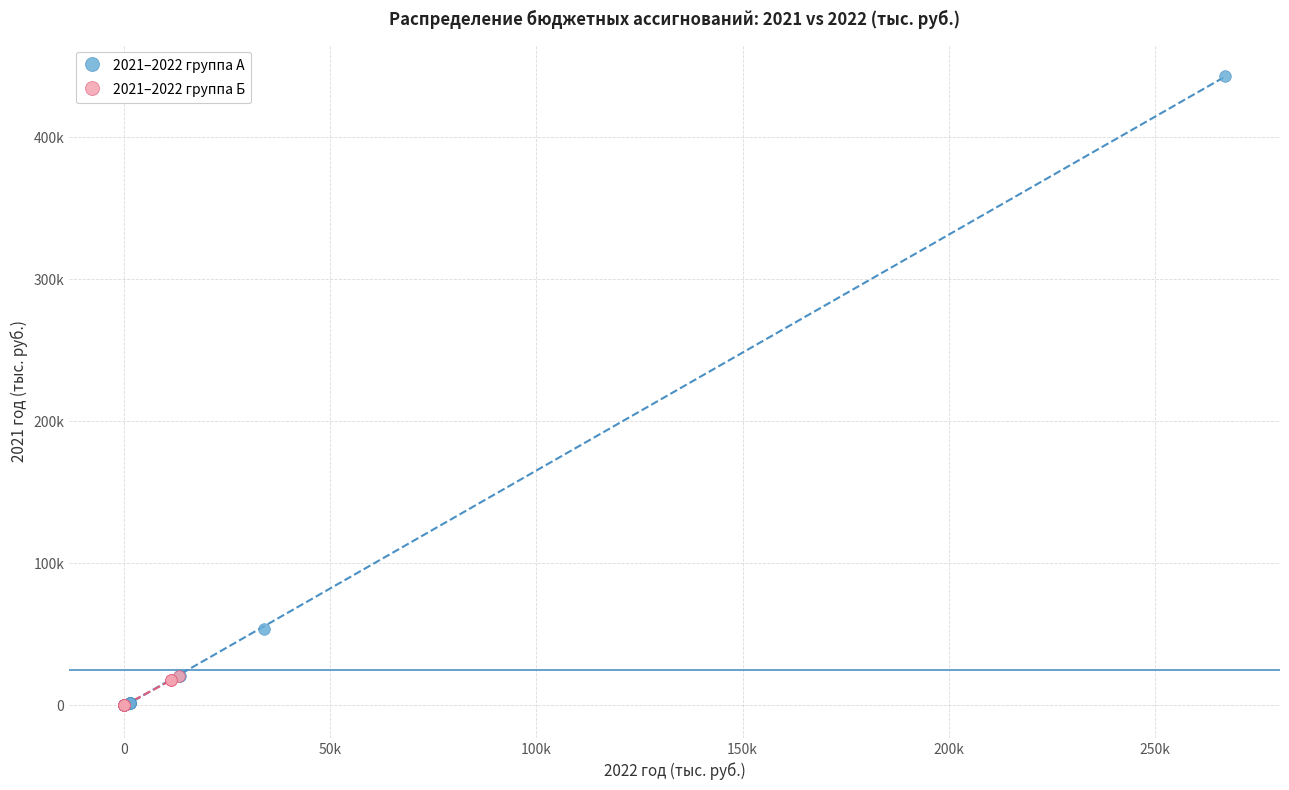

What are all the series names shown in the legend?

2021–2022 группа А, 2021–2022 группа Б